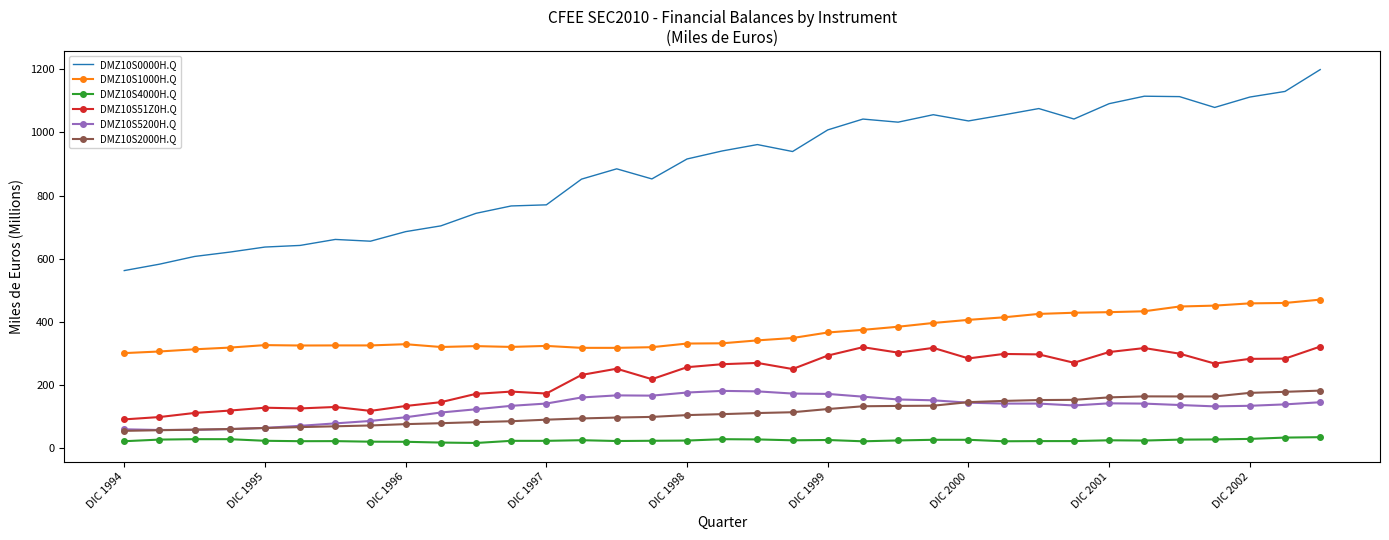

What is the highest value of the DMZ10S2000H.Q series?

182.0